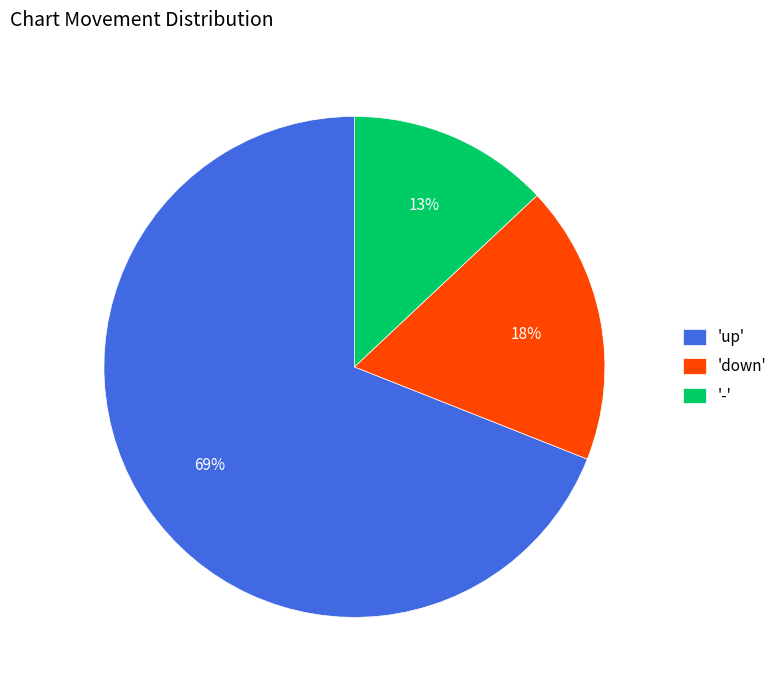

Do '-' and 'up' together represent more than half of the pie?

Yes